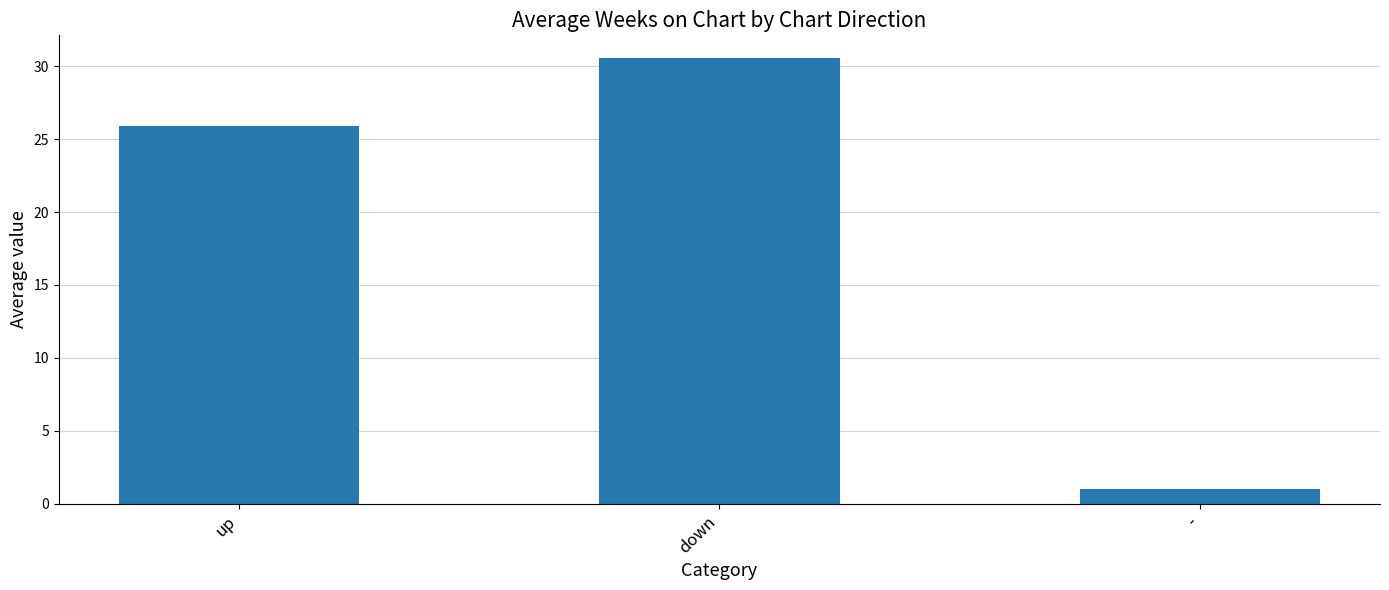

What is the sum of all values?

57.5